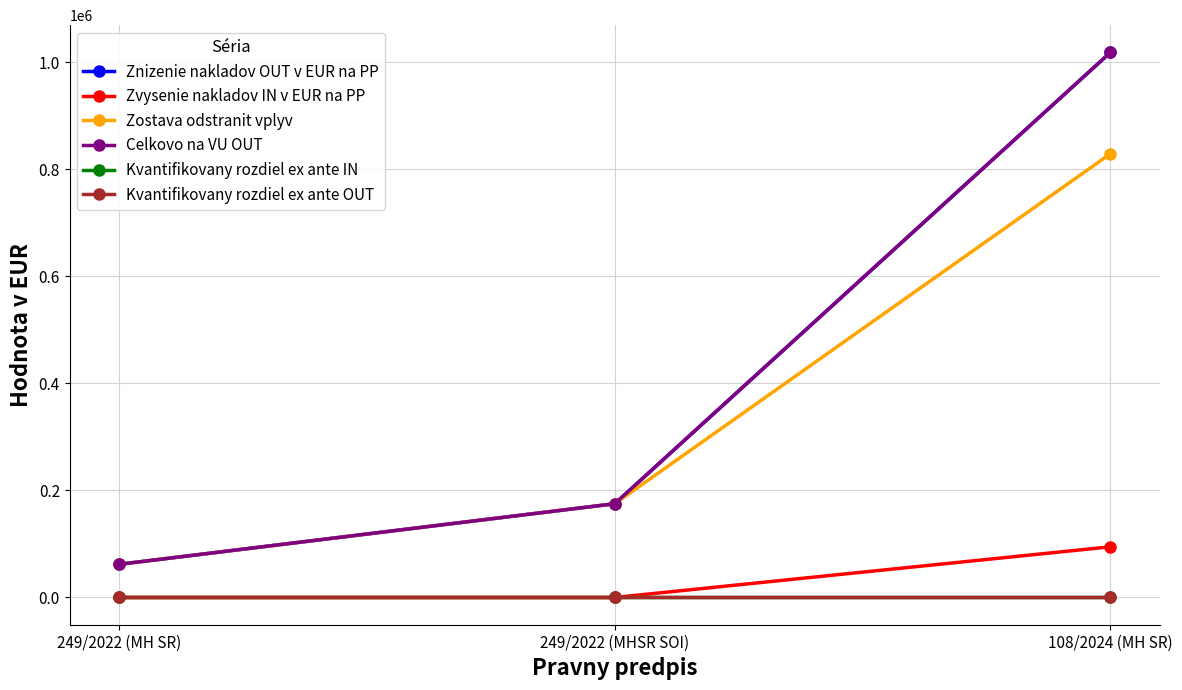

Which label corresponds to the smallest value in the chart?

249/2022 (MH SR)